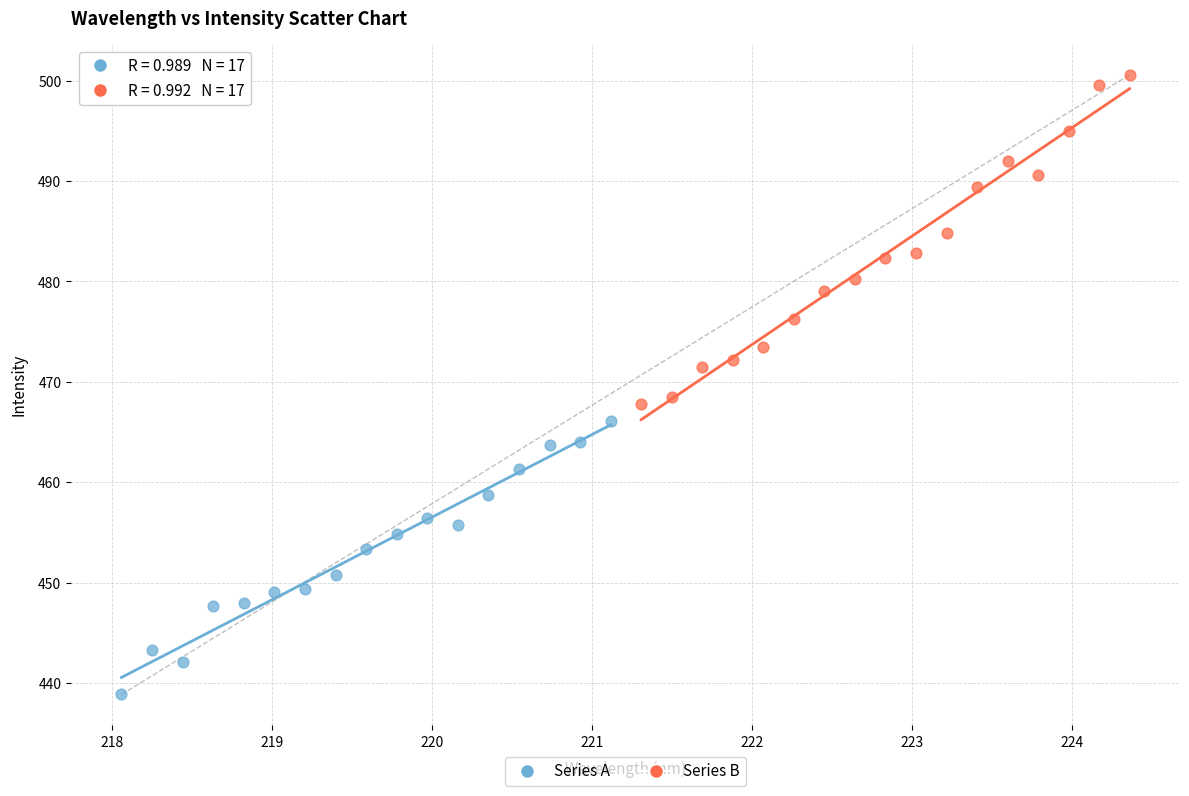

Which series has the widest spread of Y values?

Series B